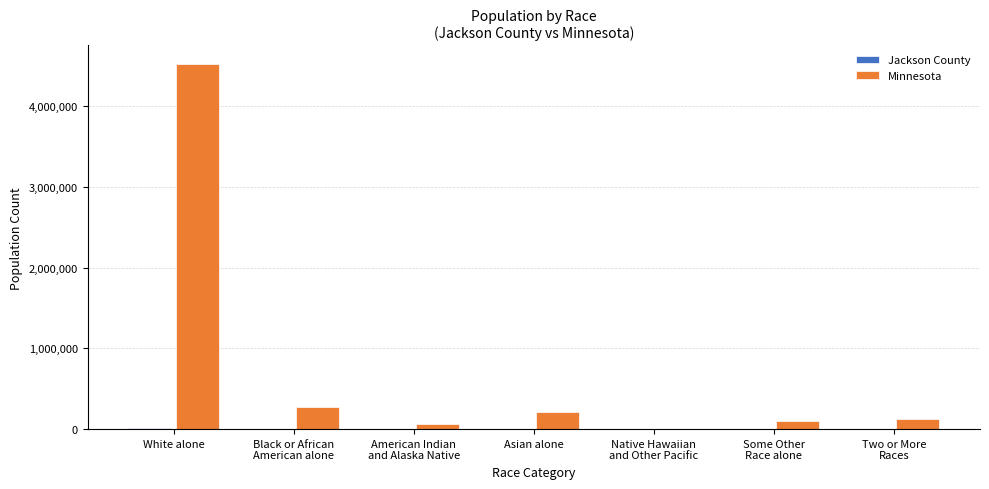

How many data points does each series have?

7